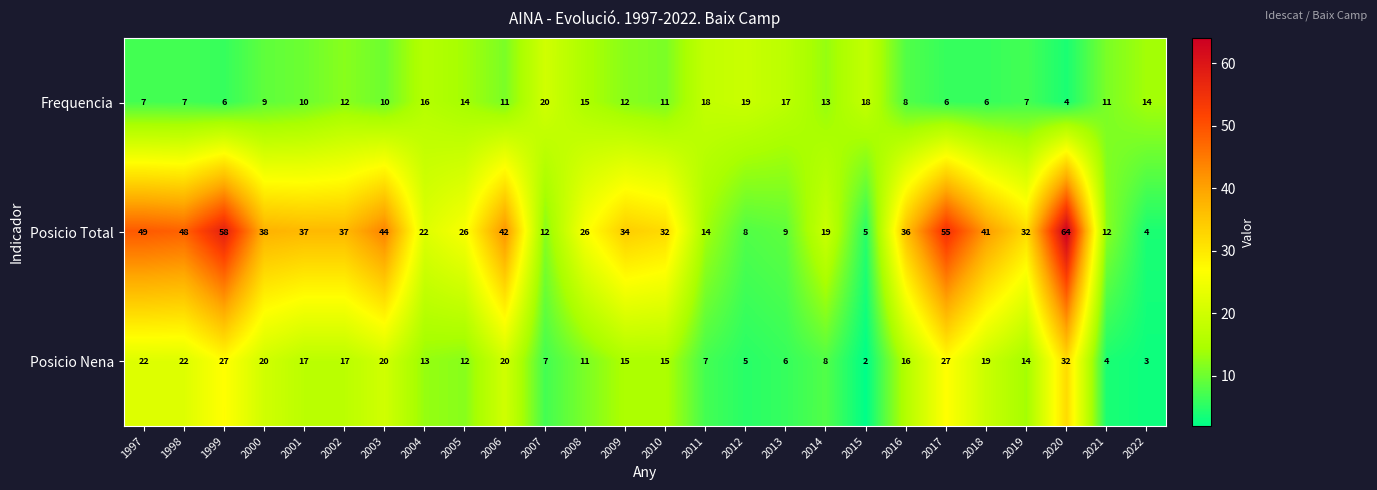

Where does the Posicio Total series first go above 34?

1997